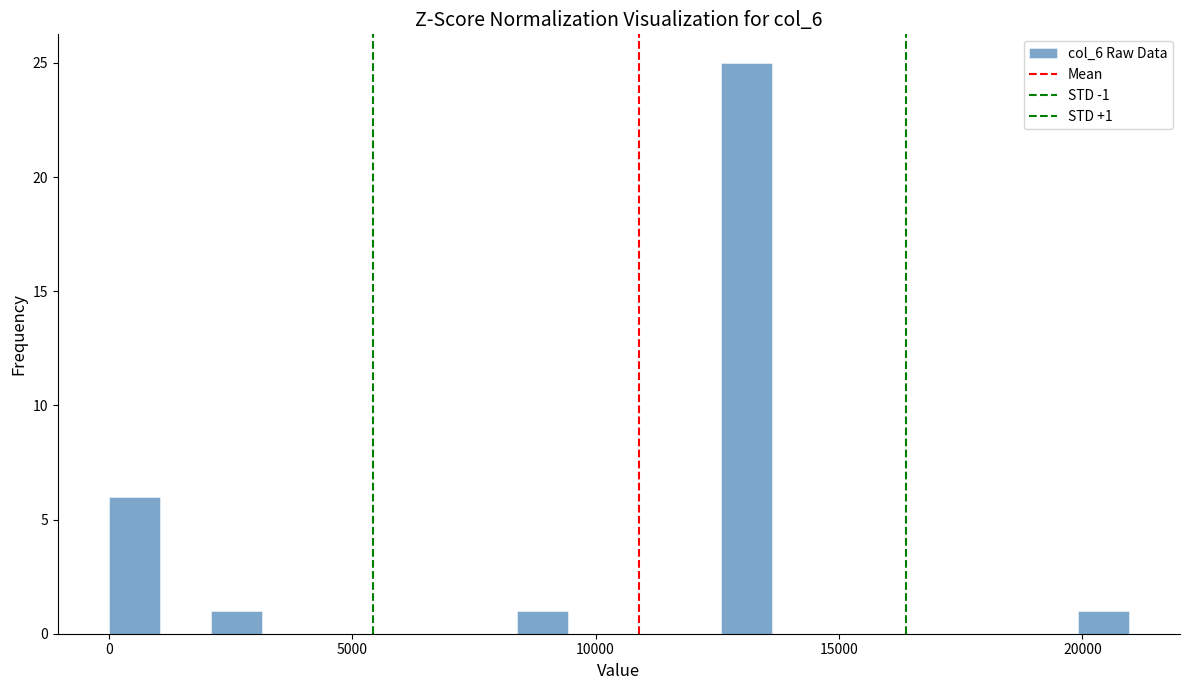

Read against the x-axis, roughly where is the centre of the tallest bar?

13000